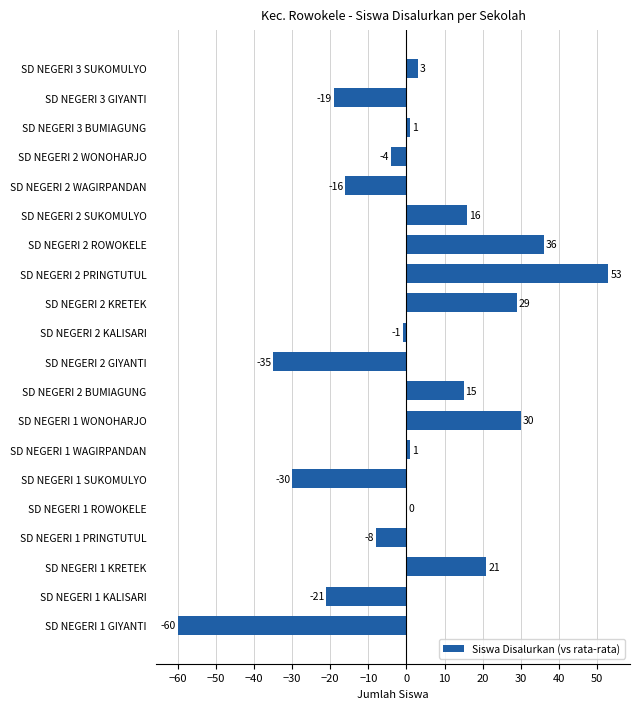

The value at SD NEGERI 1 WONOHARJO is 53. True or false?

False